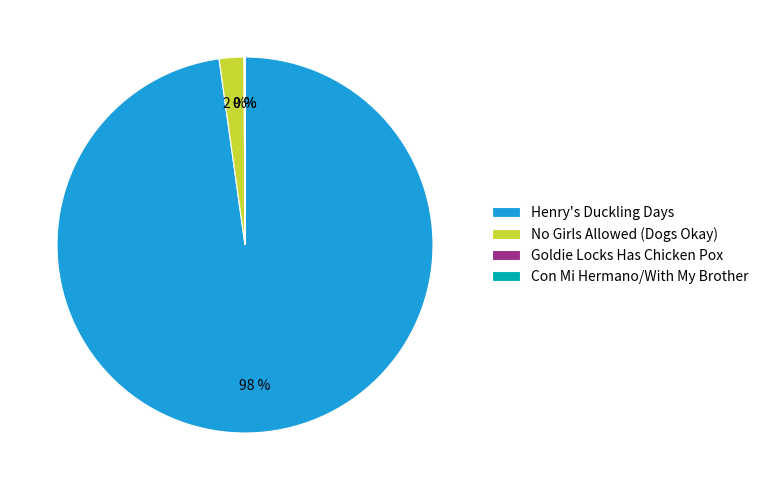

To the nearest percent, what is the difference between the largest and smallest slice percentages?

98%